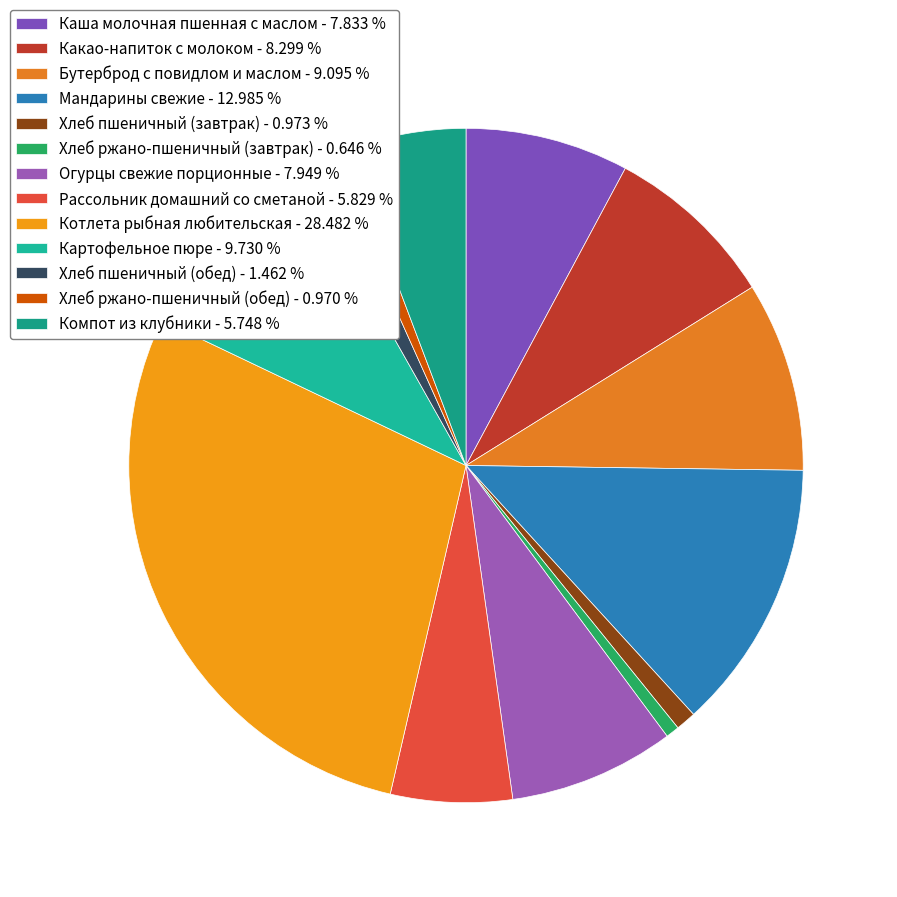

What percentage is NOT represented by Мандарины свежие?

87.0%